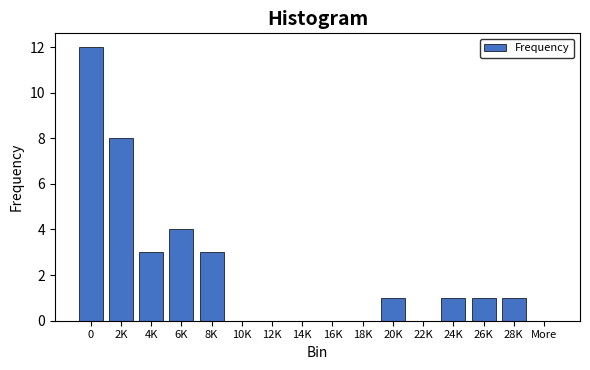

Reading left to right, transcribe all the data shown in this chart.

0=12	2K=8	4K=3	6K=4	8K=3	10K=0	12K=0	14K=0	16K=0	18K=0	20K=1	22K=0	24K=1	26K=1	28K=1	More=0